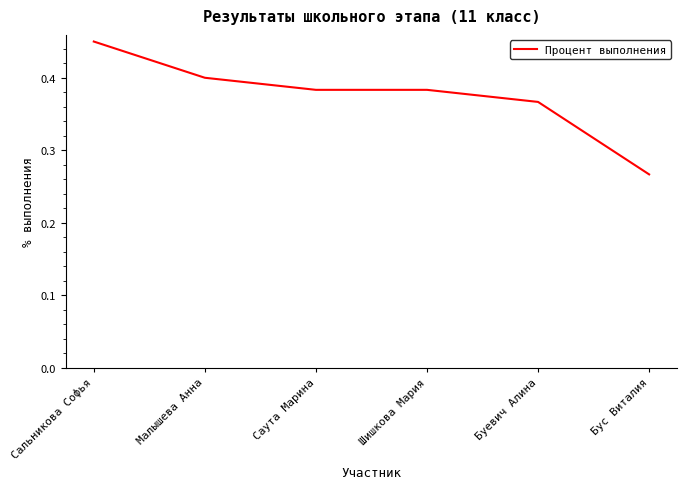

Does the chart have visible grid lines?

No